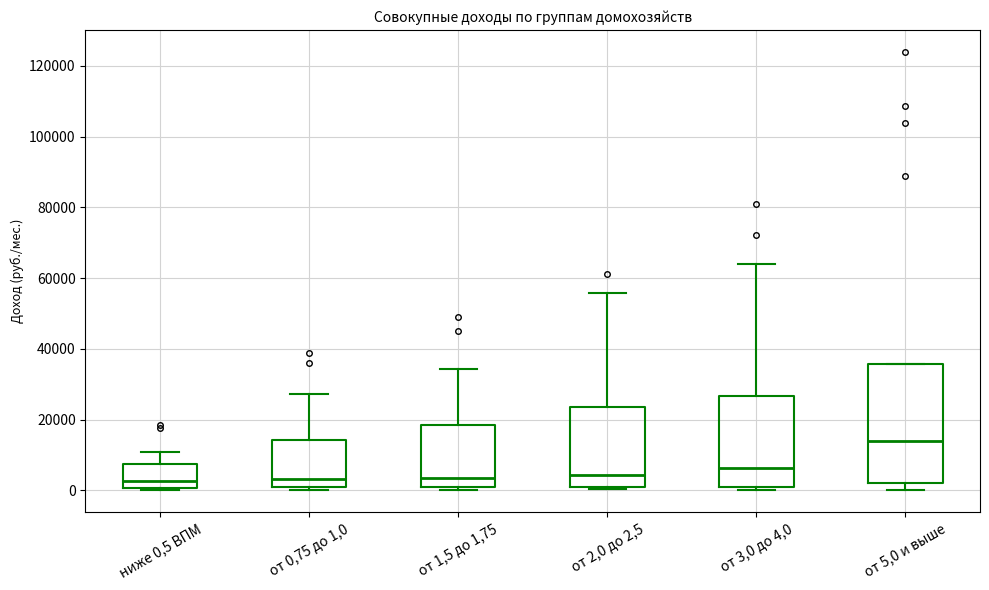

Where does the median line of the box for от 5,0 и выше sit on the y-axis? The values are not printed on the chart, so give them approximately, as read against the axis.

14000